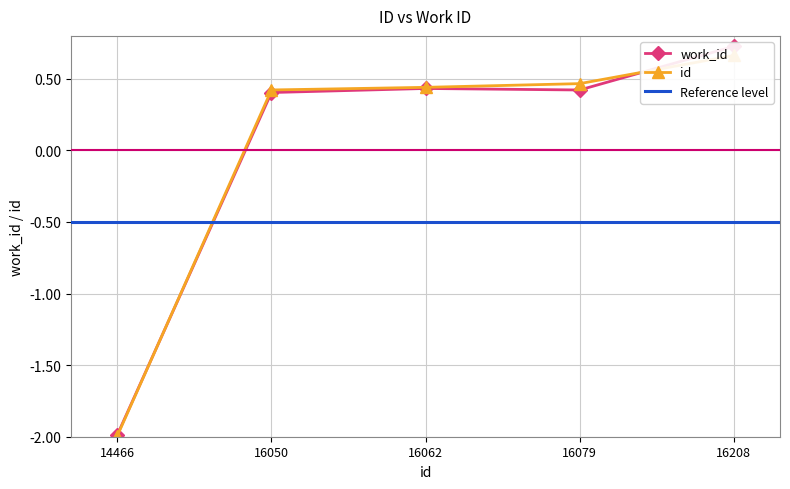

List the labels in order of id value, largest first.

16208, 16079, 16062, 16050, 14466